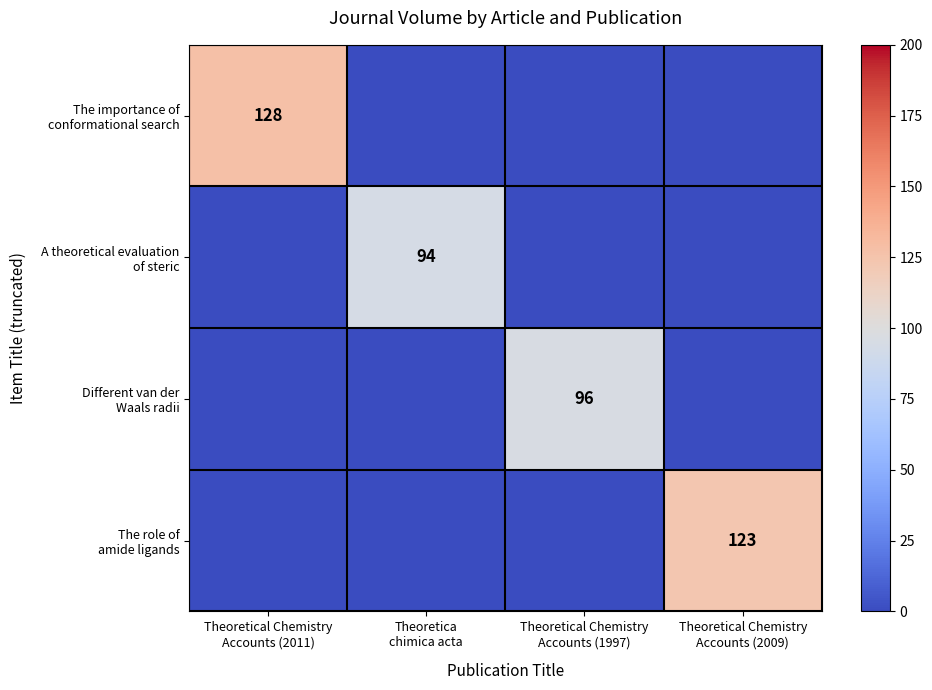

Rank the series at Theoretical Chemistry Accounts (1997) from lowest to highest value.

The importance of conformational search, A theoretical evaluation of steric, The role of amide ligands, Different van der Waals radii